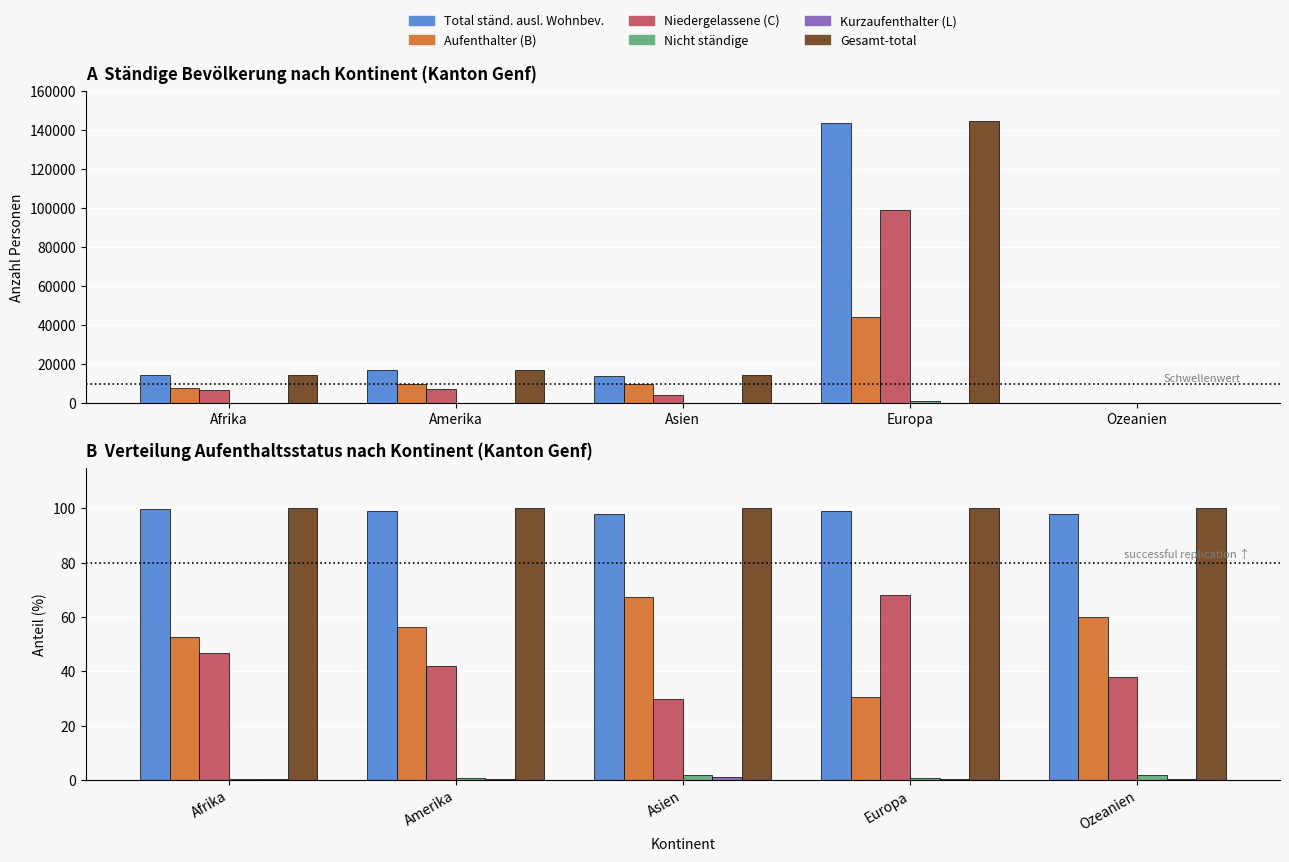

The value of Niedergelassene (C) at Europa is 36.5. True or false?

False